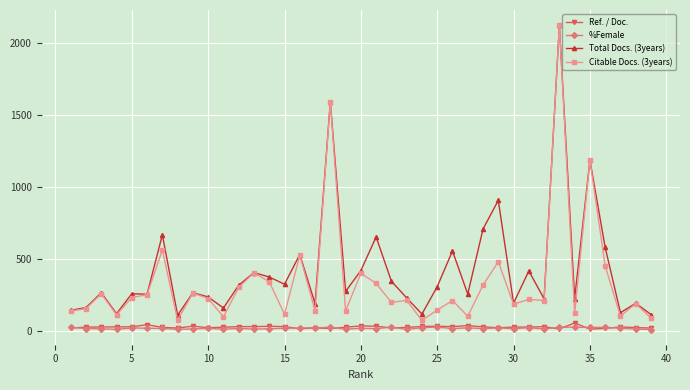

What is the value of the Total Docs. (3years) point at the 3rd from the left?

266.0